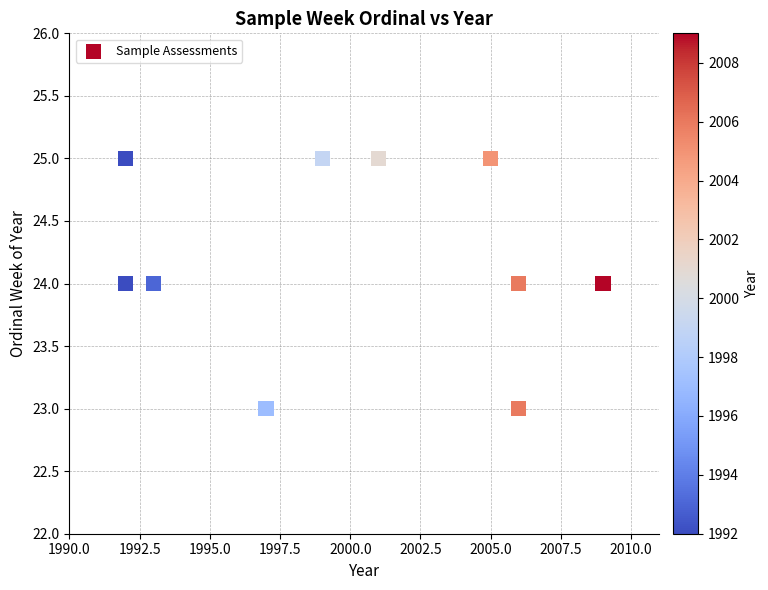

What is the average X value?

2000